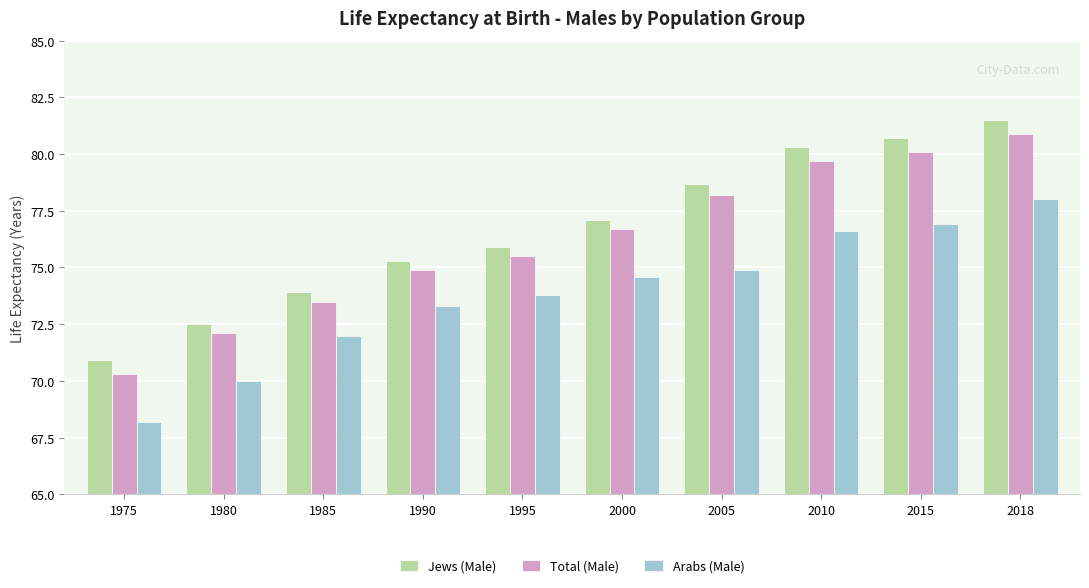

At which category does the chart reach its minimum across all series?

1975